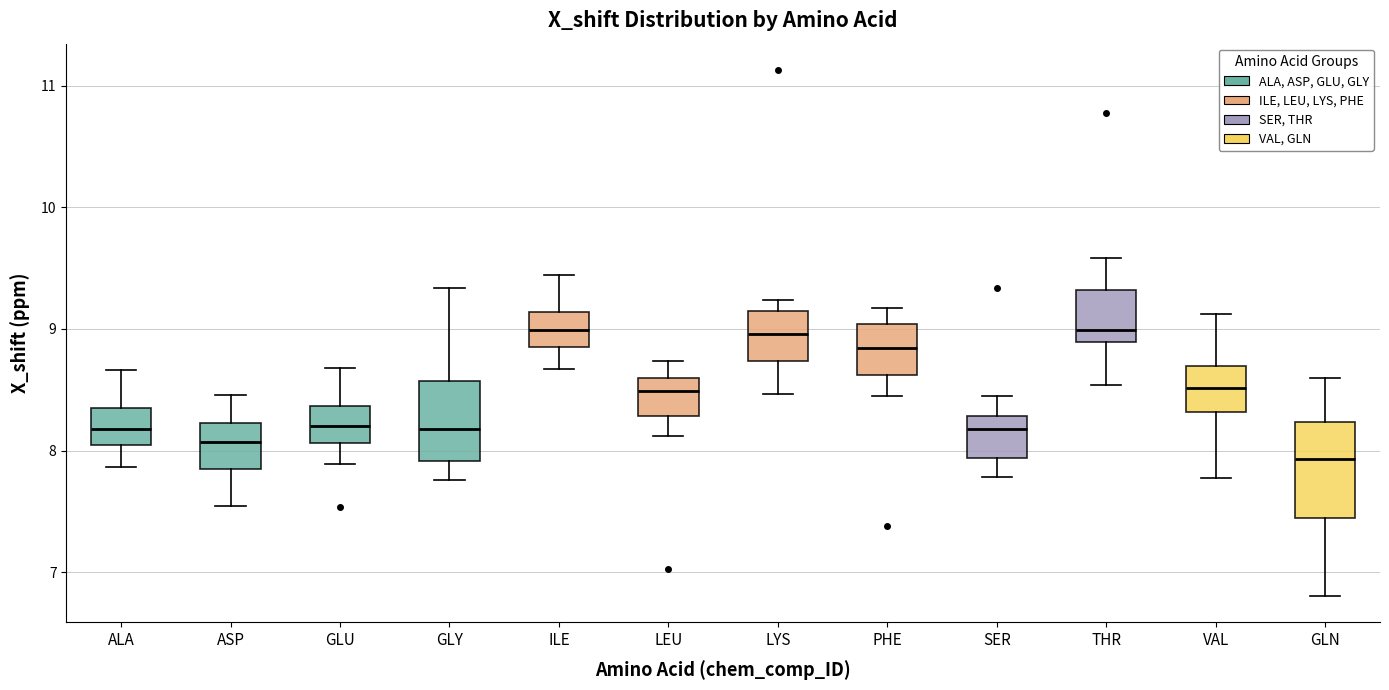

Where does the median line of the box for PHE sit on the y-axis? The values are not printed on the chart, so give them approximately, as read against the axis.

8.8